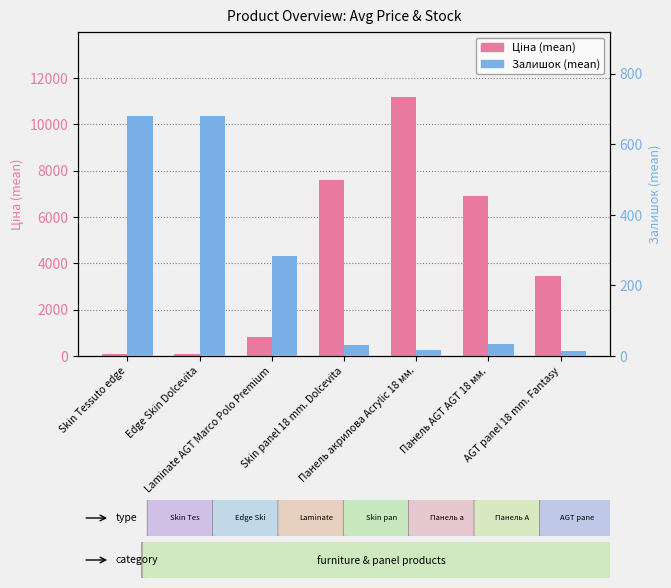

Is it true that Залишок (mean) equals 680.0 at Edge Skin Dolcevita?

True